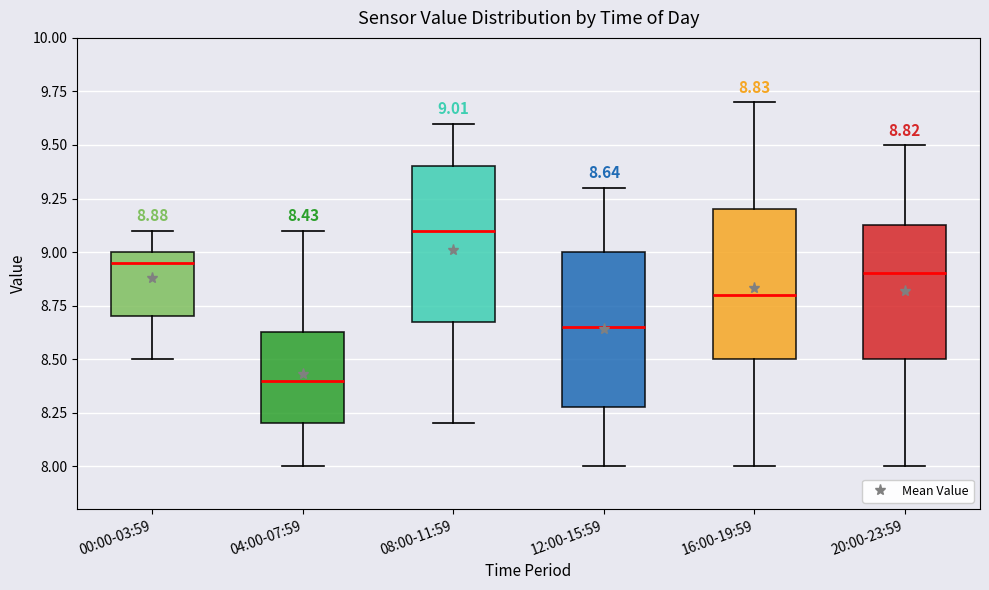

Which box's median line is the lowest?

04:00-07:59